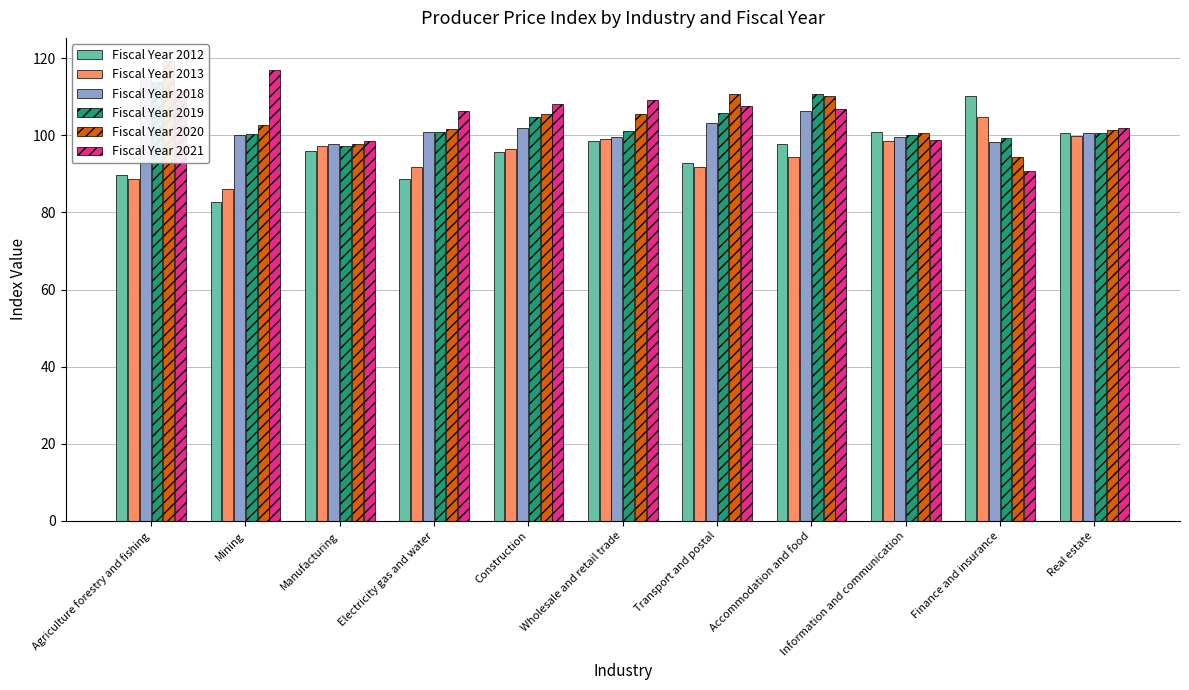

How many bars are there in each group?

6